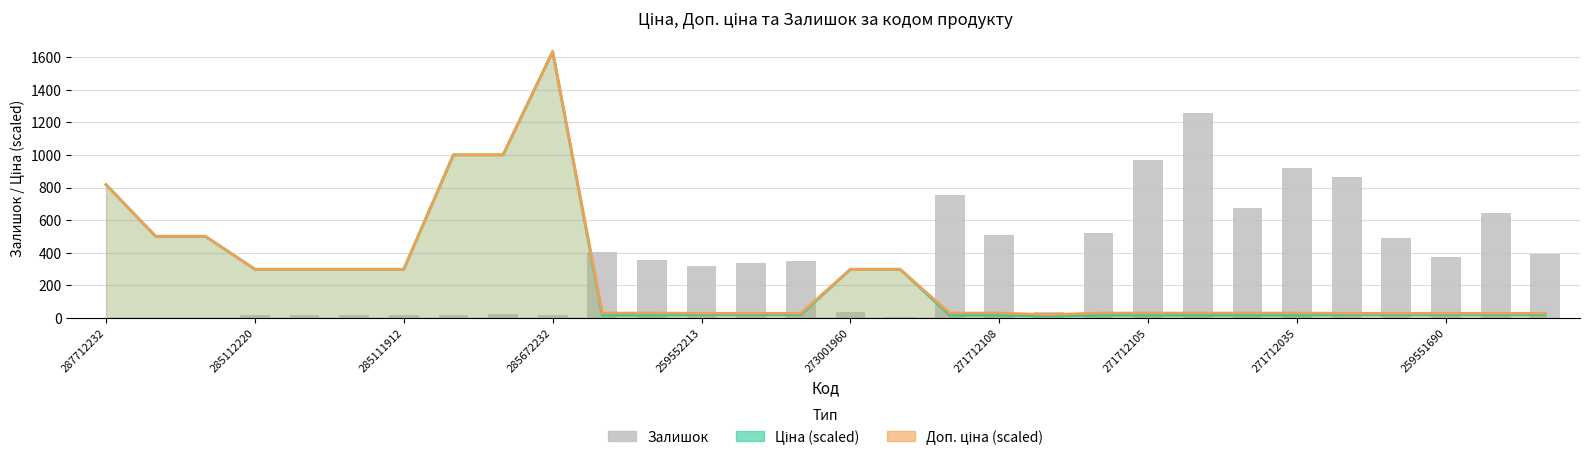

Is it true that Доп. ціна (scaled) equals 45.5 at 14?

False